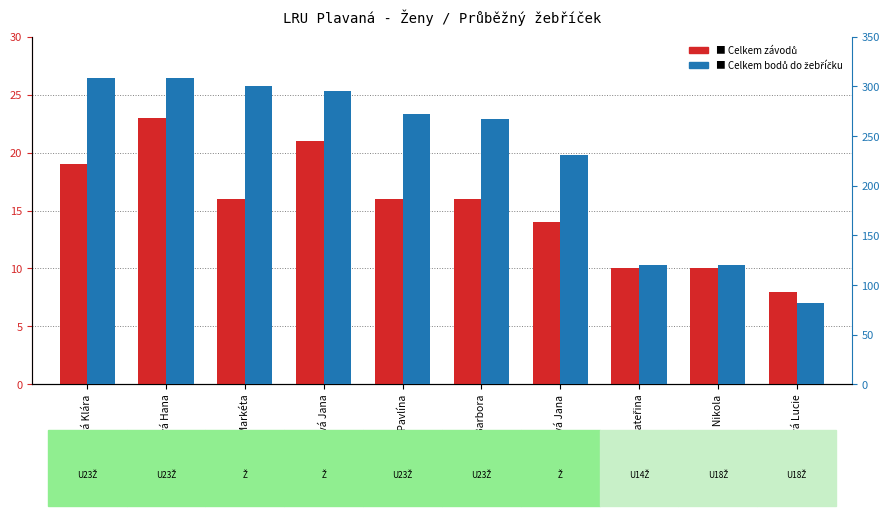

What is the label of the 7th bar from the left?

Štiková Jana